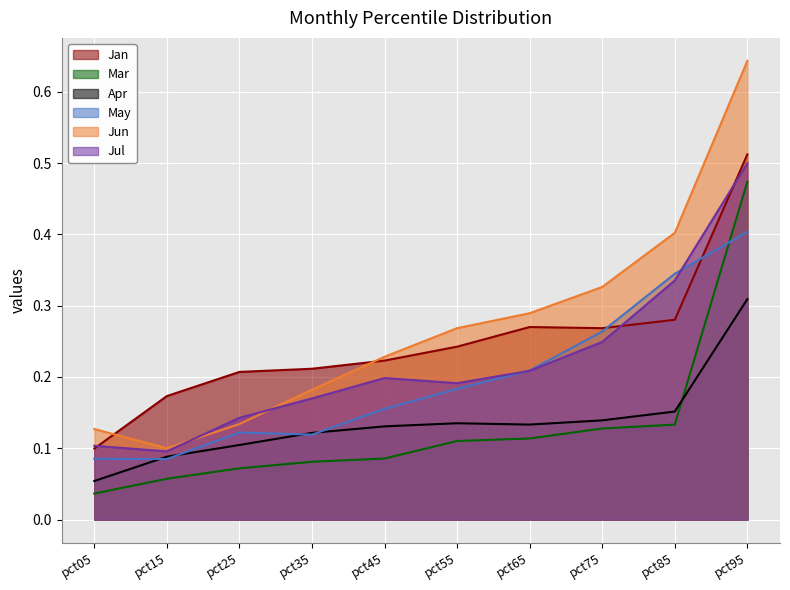

True or false: Mar has a value of 0.1 at pct85.

False